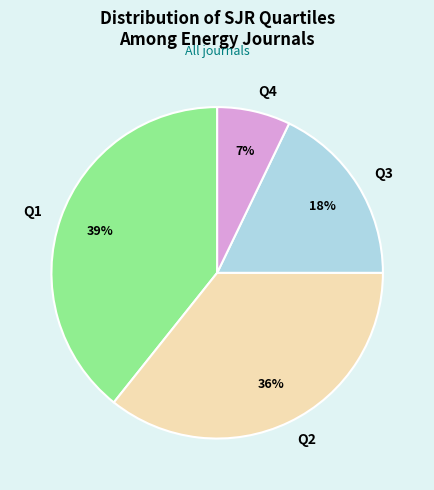

Which category has the smallest portion of the pie?

Q4